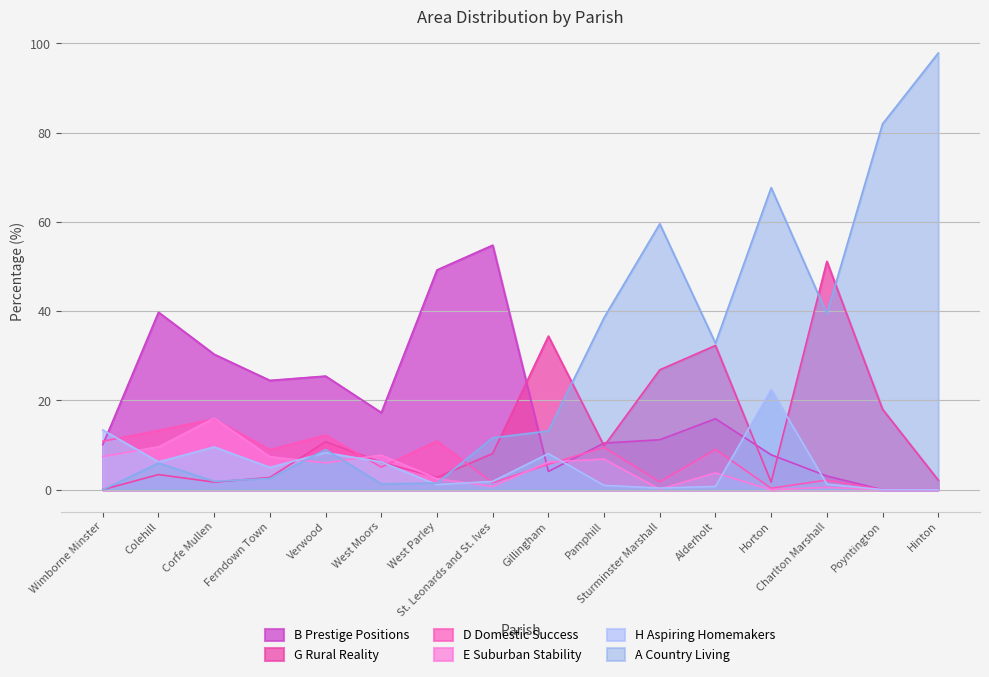

Is it true that A Country Living equals 32.8 at Alderholt?

True